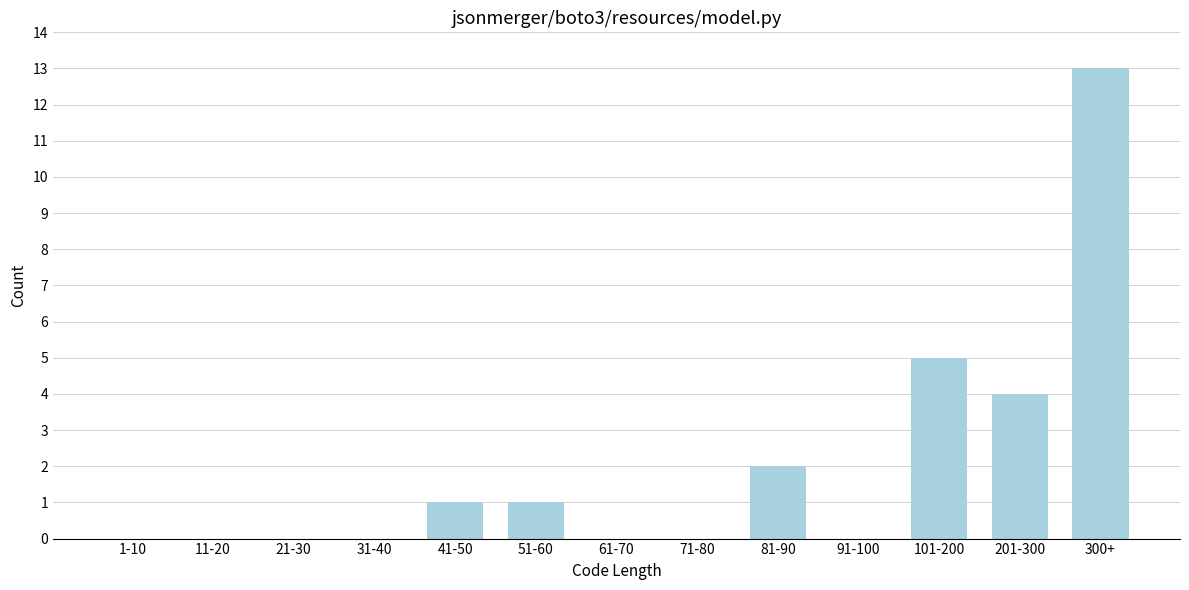

Reading left to right, extract all data points from this chart.

1-10=0	11-20=0	21-30=0	31-40=0	41-50=1	51-60=1	61-70=0	71-80=0	81-90=2	91-100=0	101-200=5	201-300=4	300+=13